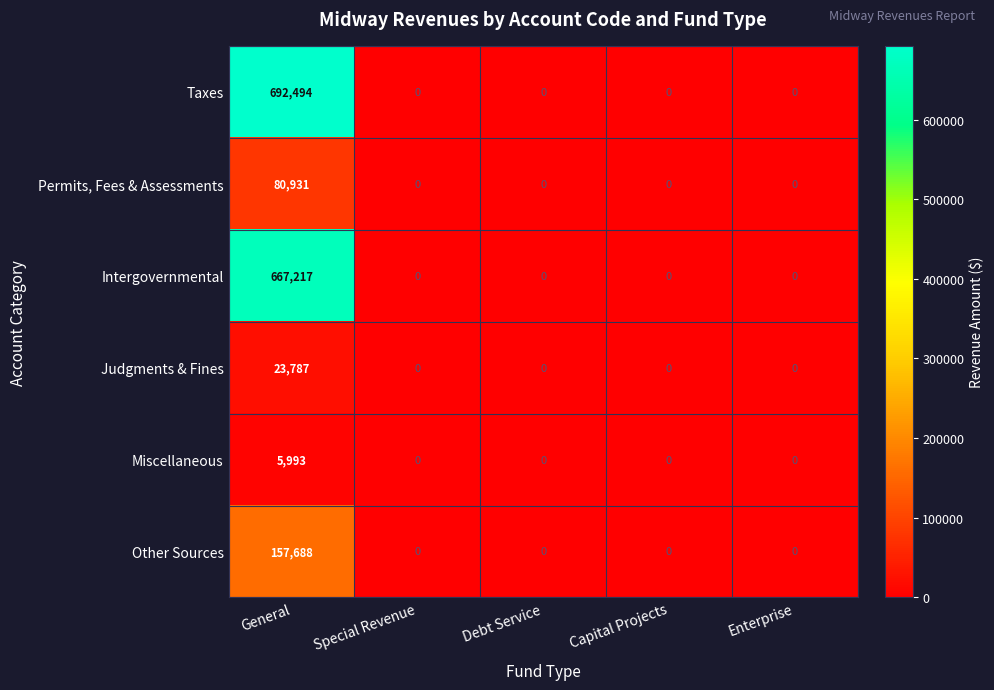

At which category is the sum across all series the highest?

General